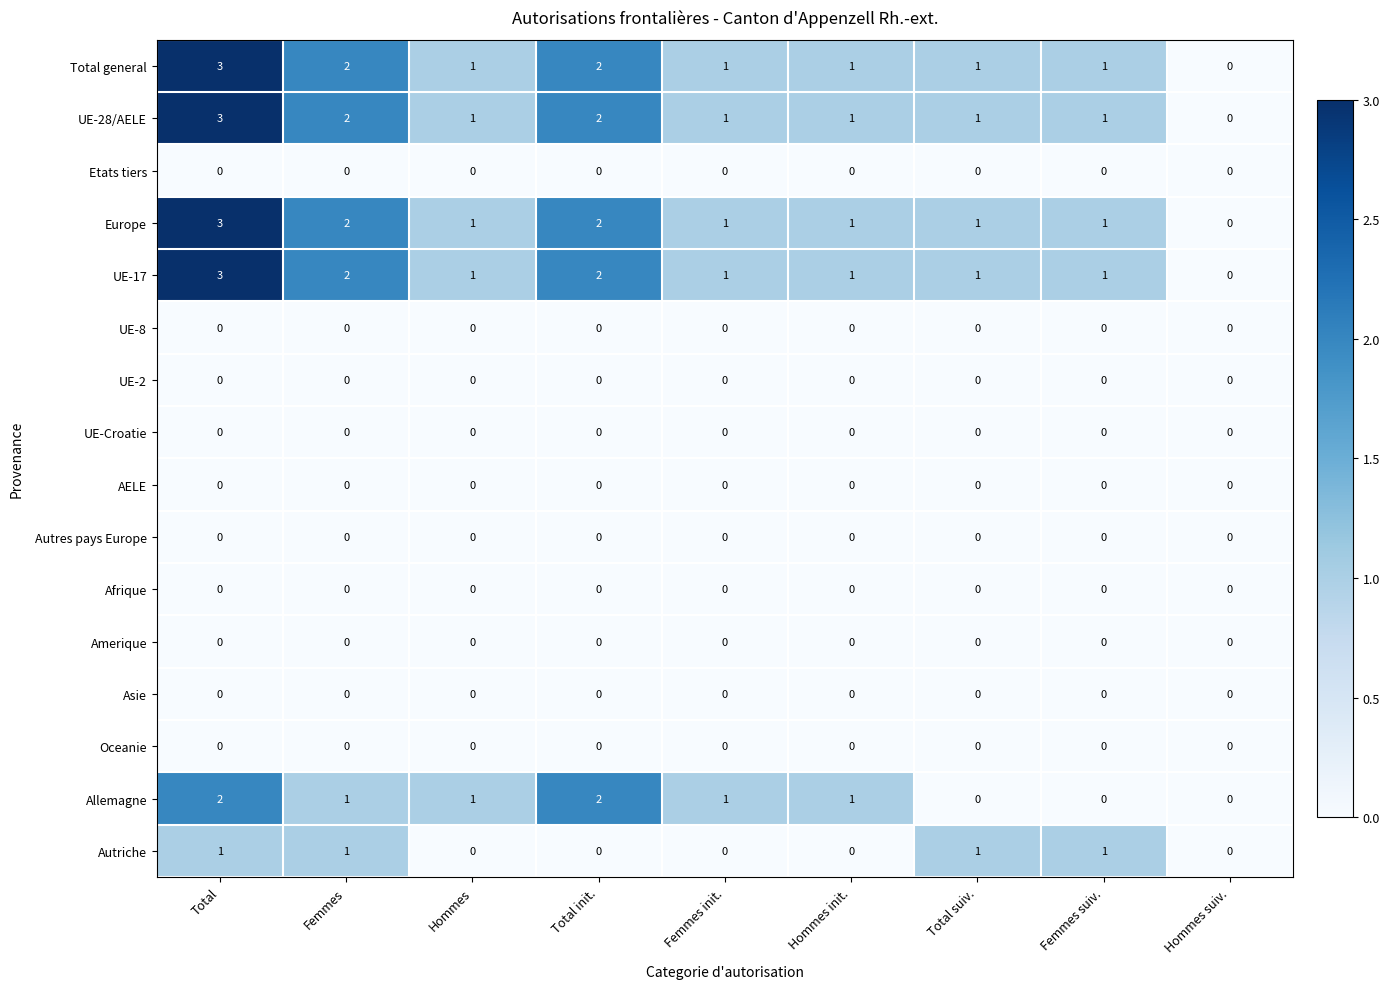

Between Total init. and Femmes suiv., which series saw the biggest shift?

Allemagne